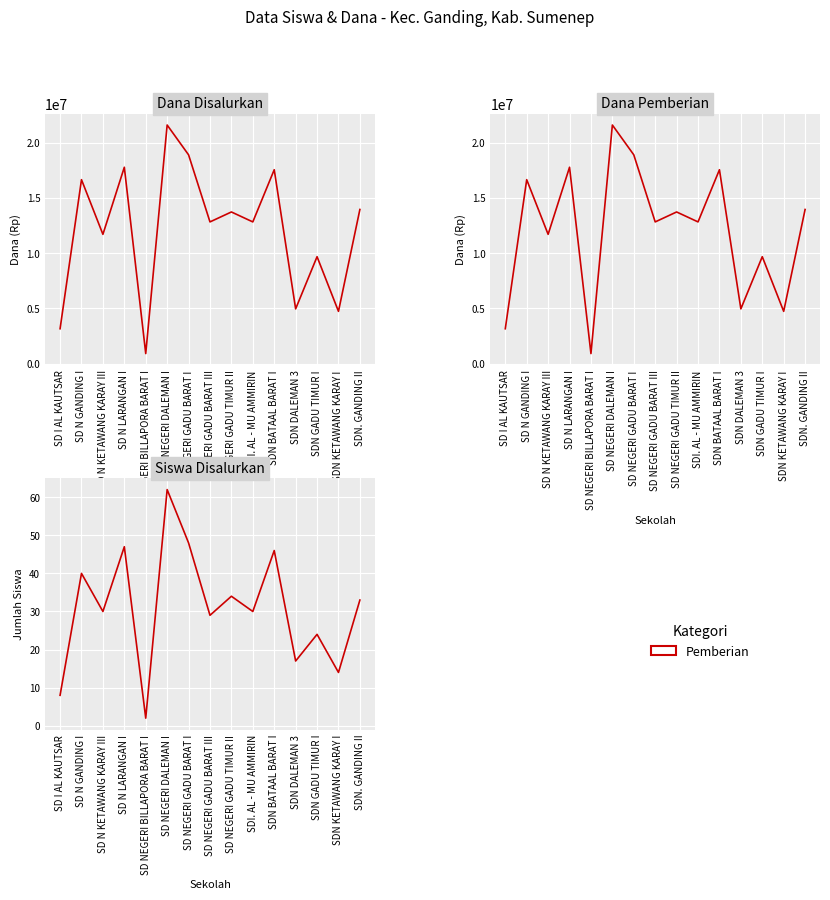

Is it true that Dana Disalurkan equals 24687326 at SD N LARANGAN I?

False